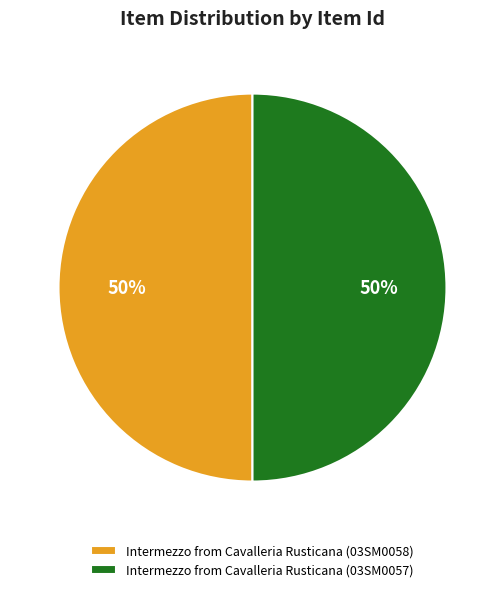

To the nearest percent, what is the combined percentage of Intermezzo from Cavalleria Rusticana (03SM0058) and Intermezzo from Cavalleria Rusticana (03SM0057)?

100%